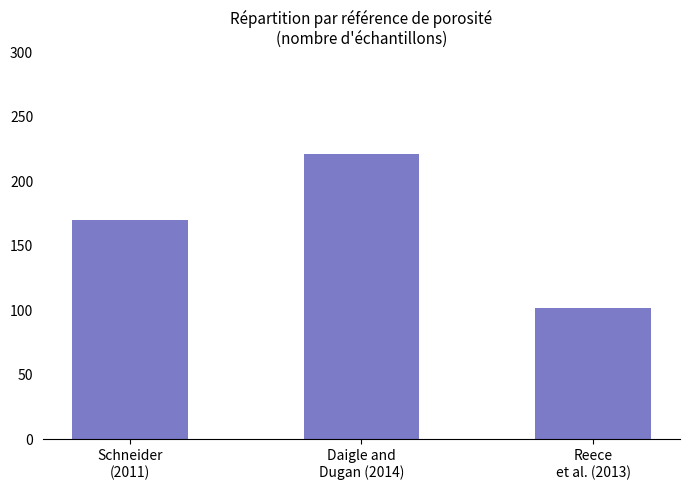

Rank the categories by value from highest to lowest.

Daigle and
Dugan (2014), Schneider
(2011), Reece
et al. (2013)